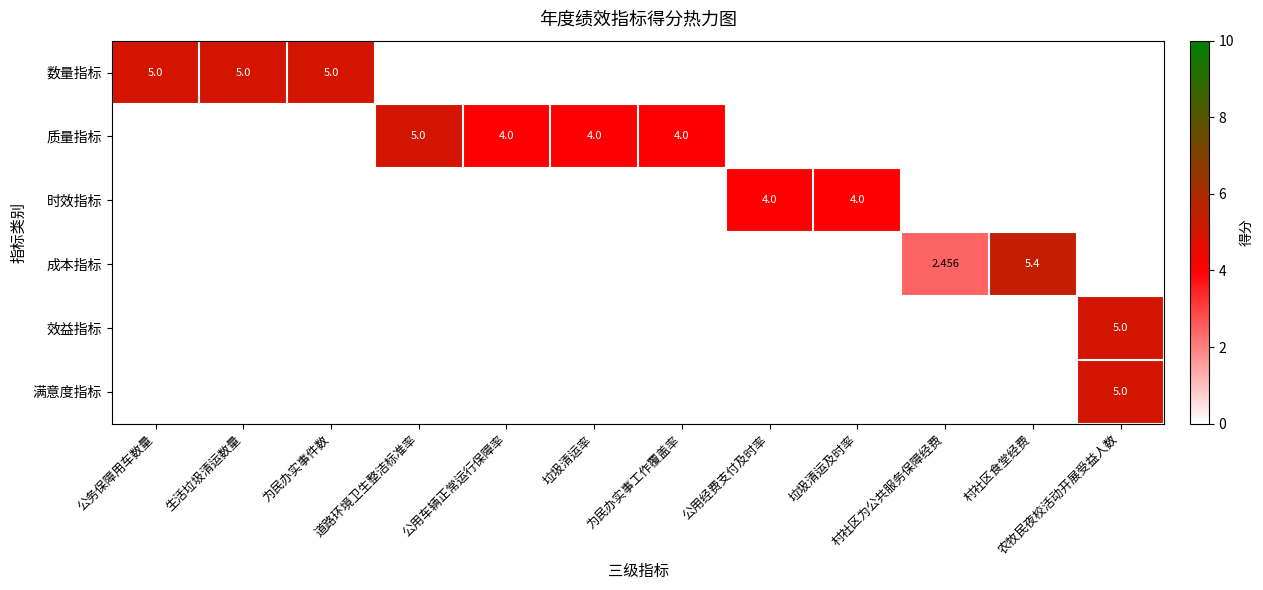

List the series in order of their peak value, lowest first.

时效指标, 数量指标, 质量指标, 效益指标, 满意度指标, 成本指标